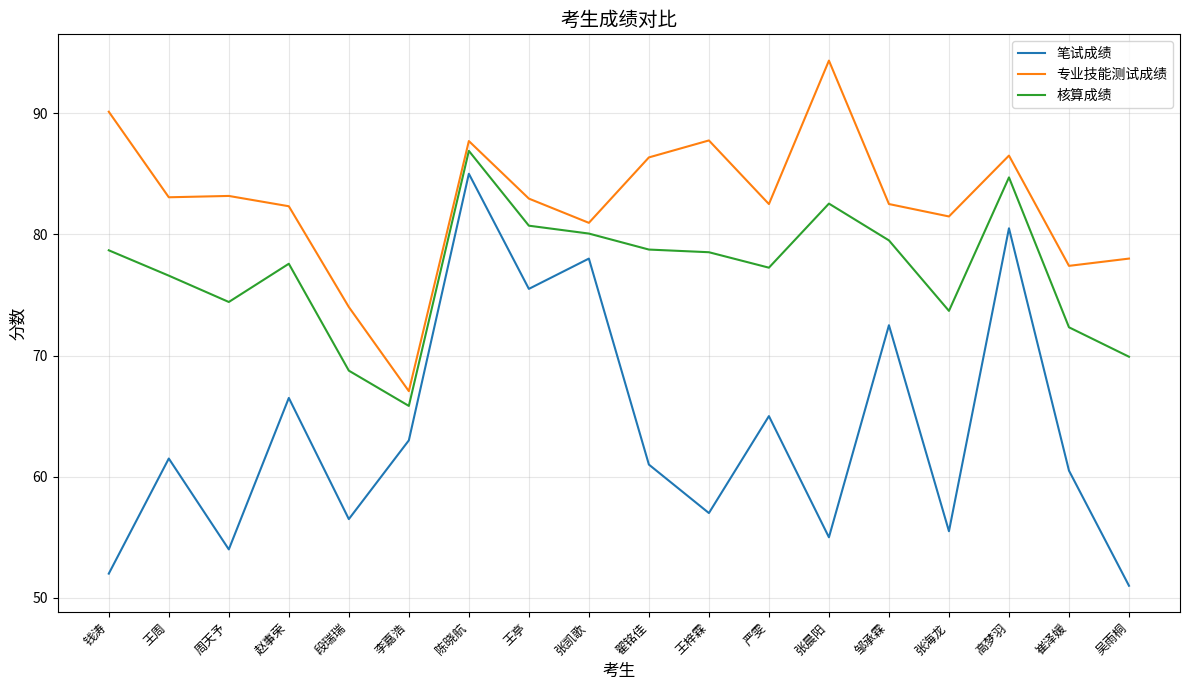

At which label does 核算成绩 reach its minimum?

李嘉浩